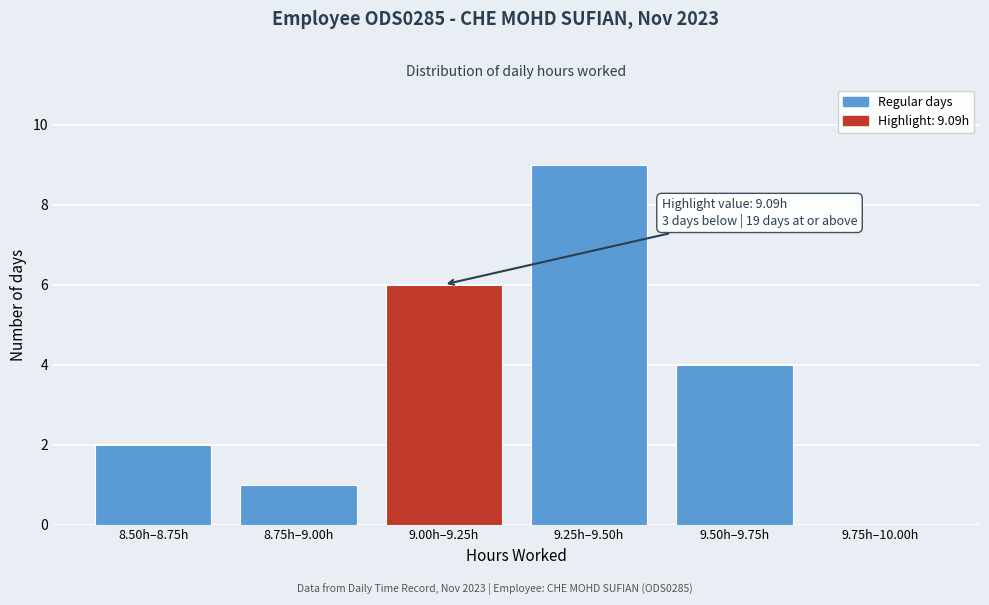

Reading left to right, transcribe all the data shown in this chart.

8.50h–8.75h=2	8.75h–9.00h=1	9.00h–9.25h=6	9.25h–9.50h=9	9.50h–9.75h=4	9.75h–10.00h=0